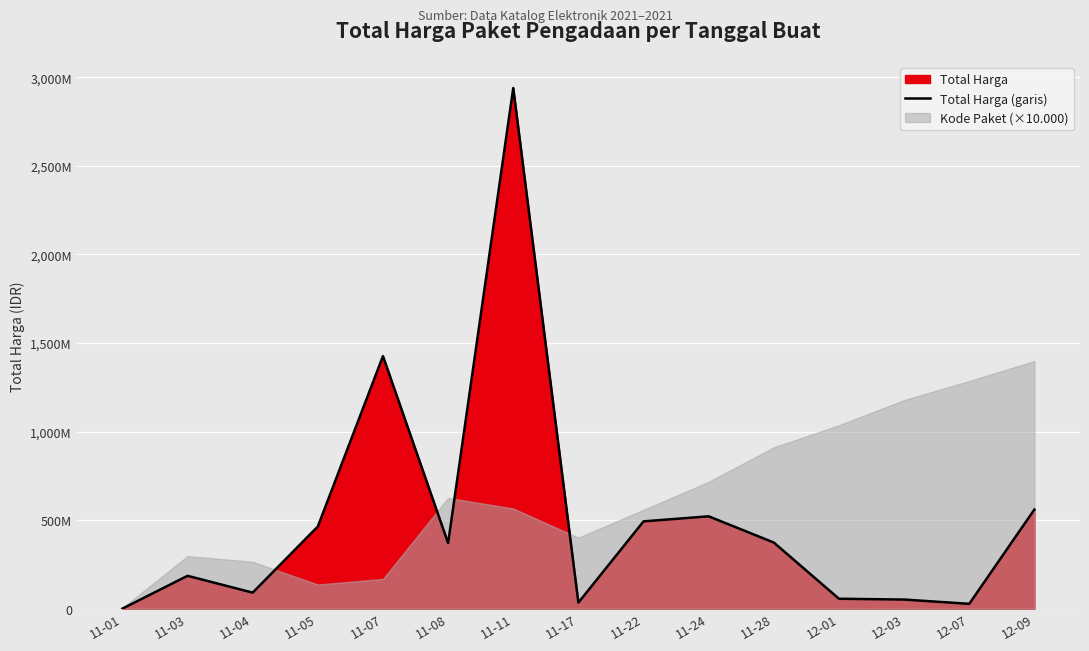

What is the greatest value displayed?

2939414440